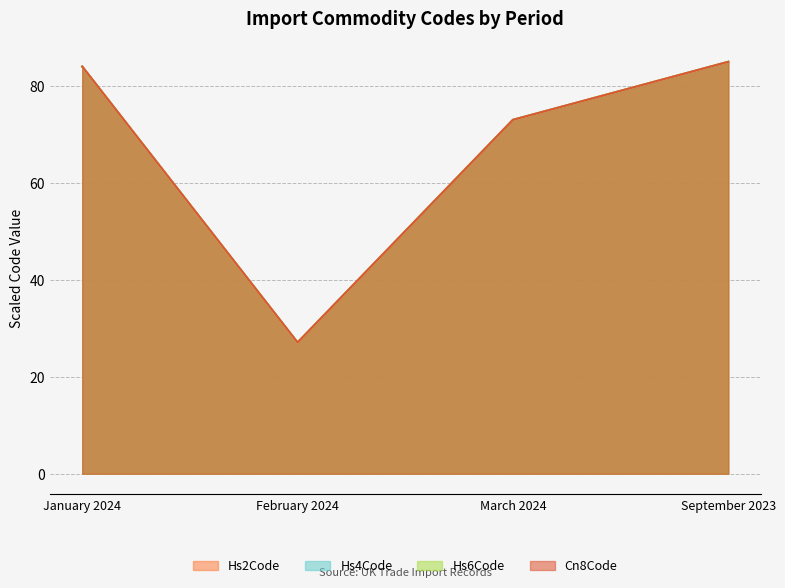

At which label is Commodity_Hs2Code closest to 56?

March 2024